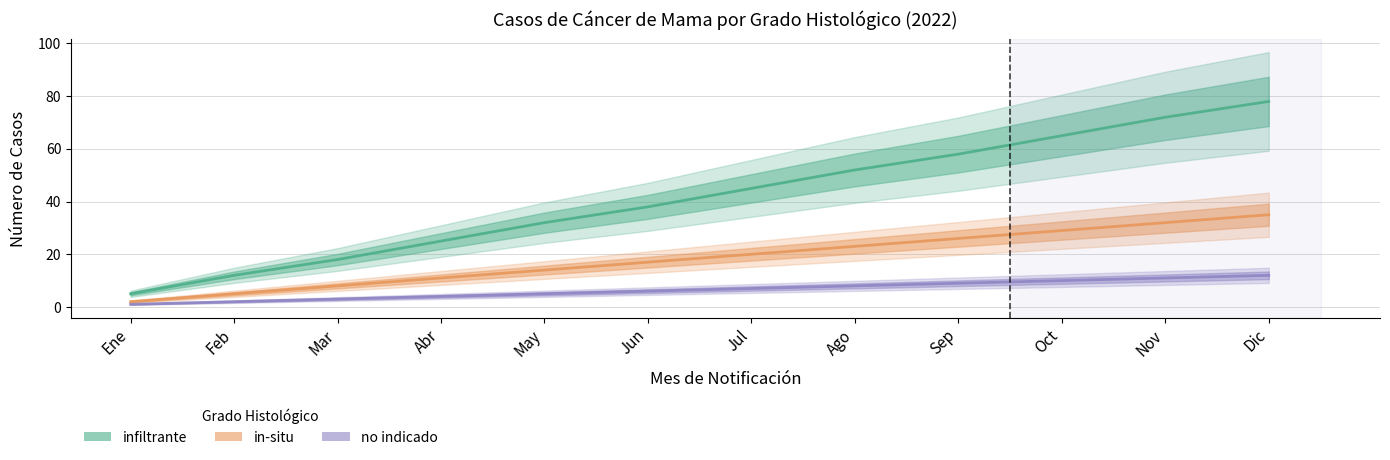

Where is infiltrante nearest to the value 41?

Jun